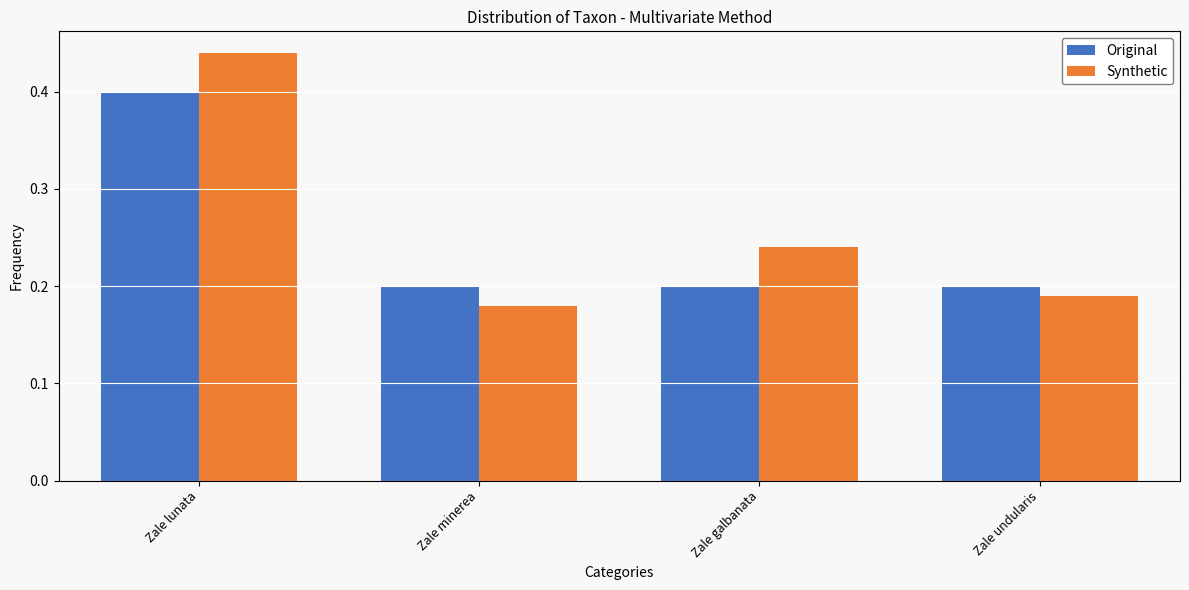

What is the difference between the maximum and minimum values in the Synthetic series?

0.3